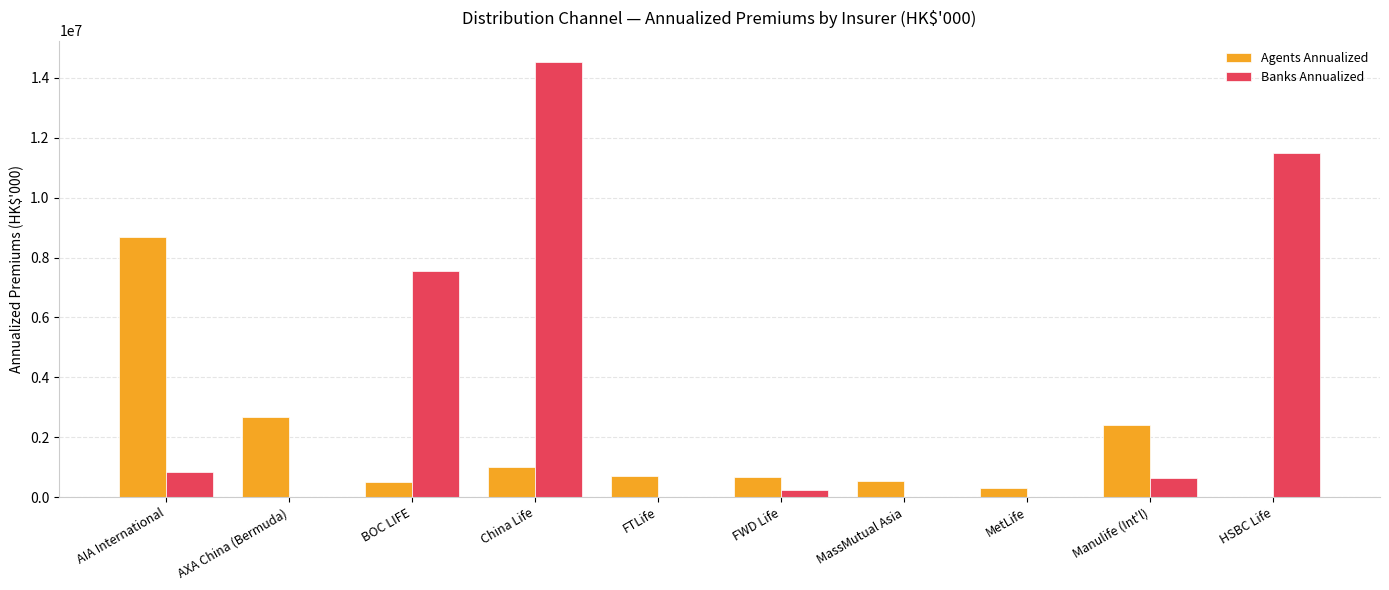

What are all the series names shown in the legend?

Agents Annualized, Banks Annualized